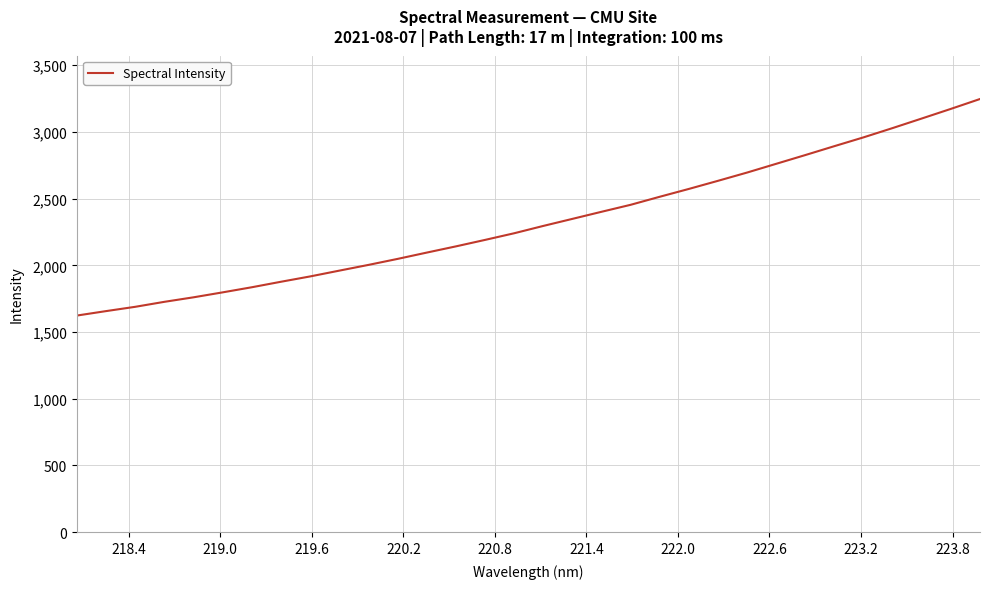

Reading left to right, what are all the values shown in this chart?

1624.0	1657.3	1689.5	1726.9	1760.8	1797.9	1836.2	1877.5	1917.3	1960.7	2003.7	2048.7	2096.0	2142.6	2191.1	2240.9	2295.9	2348.8	2401.9	2454.3	2514.6	2573.4	2634.1	2696.1	2761.7	2827.2	2894.1	2959.9	3029.6	3101.1	3173.3	3247.2